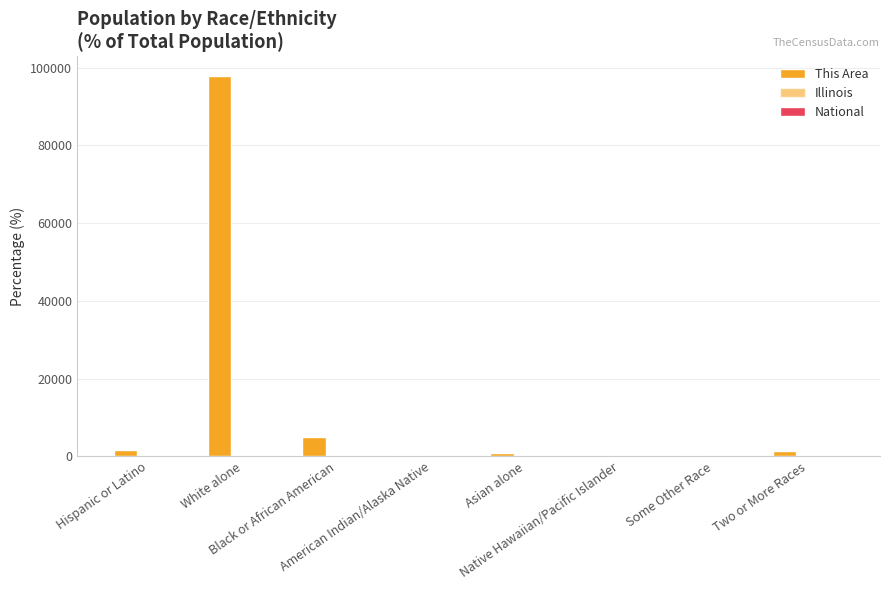

The value of Illinois at American Indian/Alaska Native is 0.1. True or false?

False